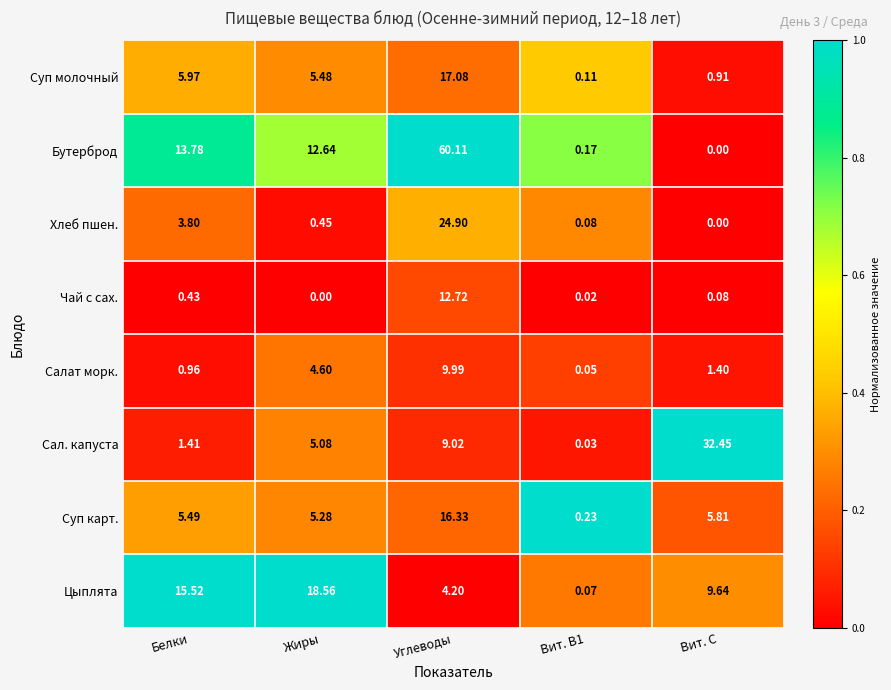

List the series in order of their peak value, highest first.

Бутерброд, Сал. капуста, Хлеб пшен., Цыплята, Суп молочный, Суп карт., Чай с сах., Салат морк.